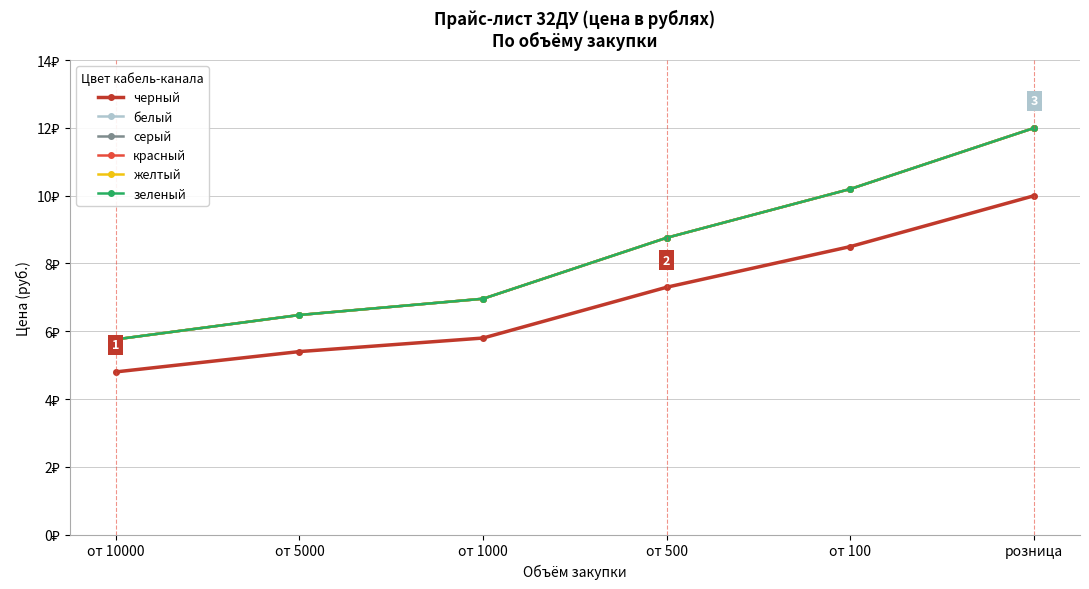

What is the difference between the maximum and second lowest values in the белый series?

5.5